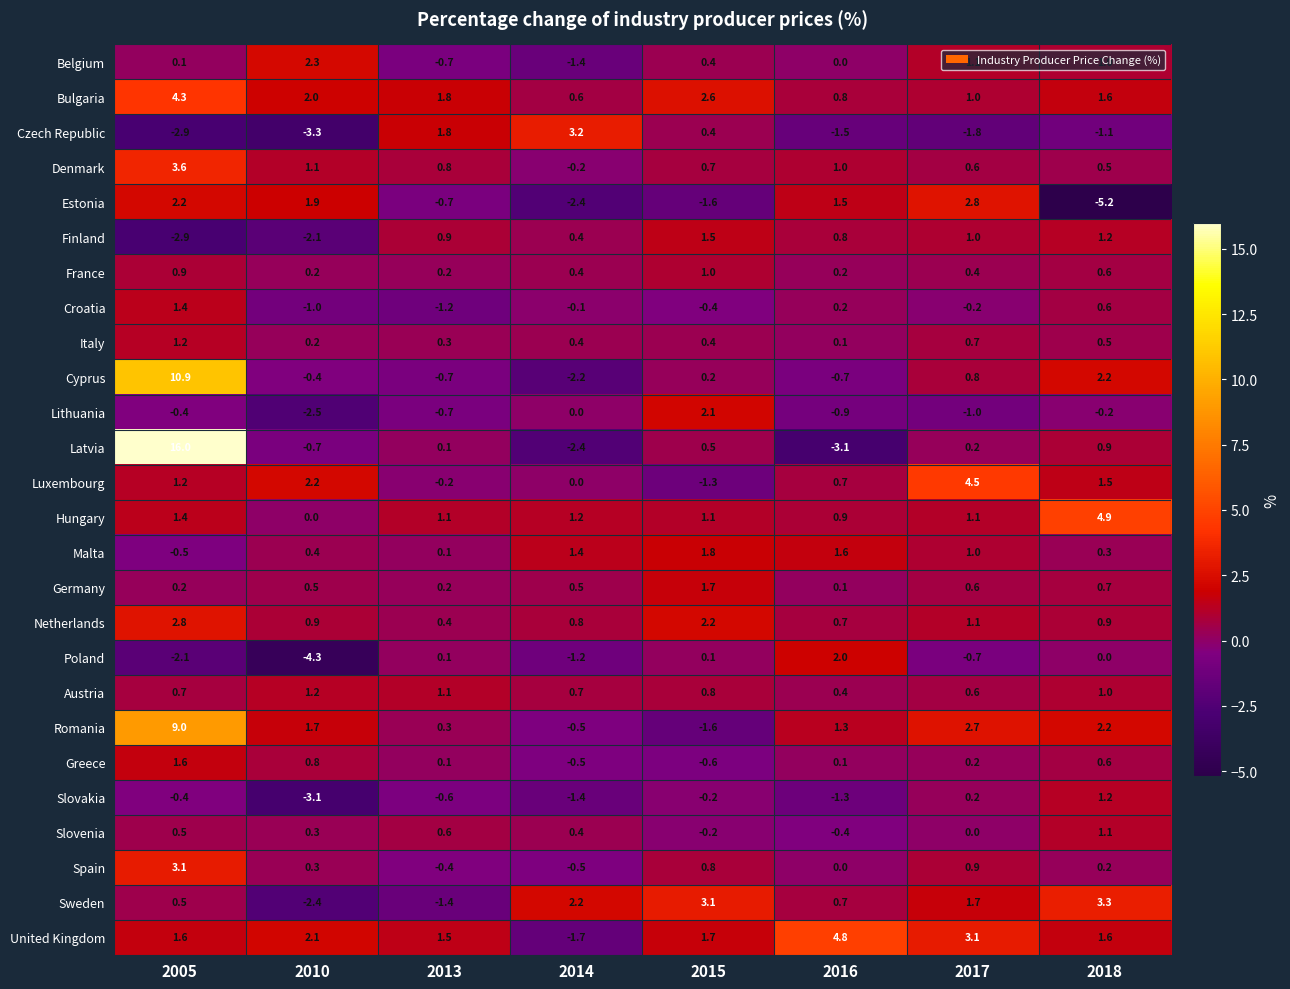

Which series has the widest spread of values?

Latvia